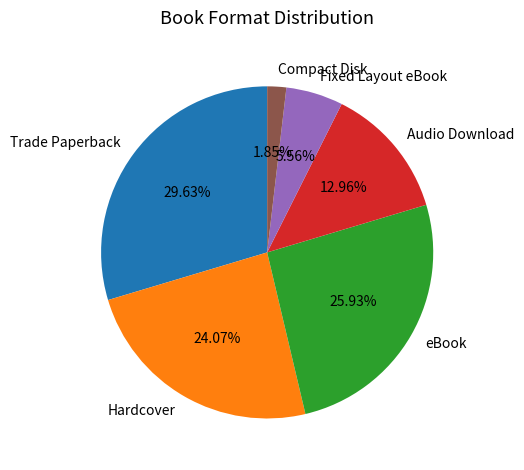

What is the total percentage of Hardcover and Trade Paperback?

53.7%